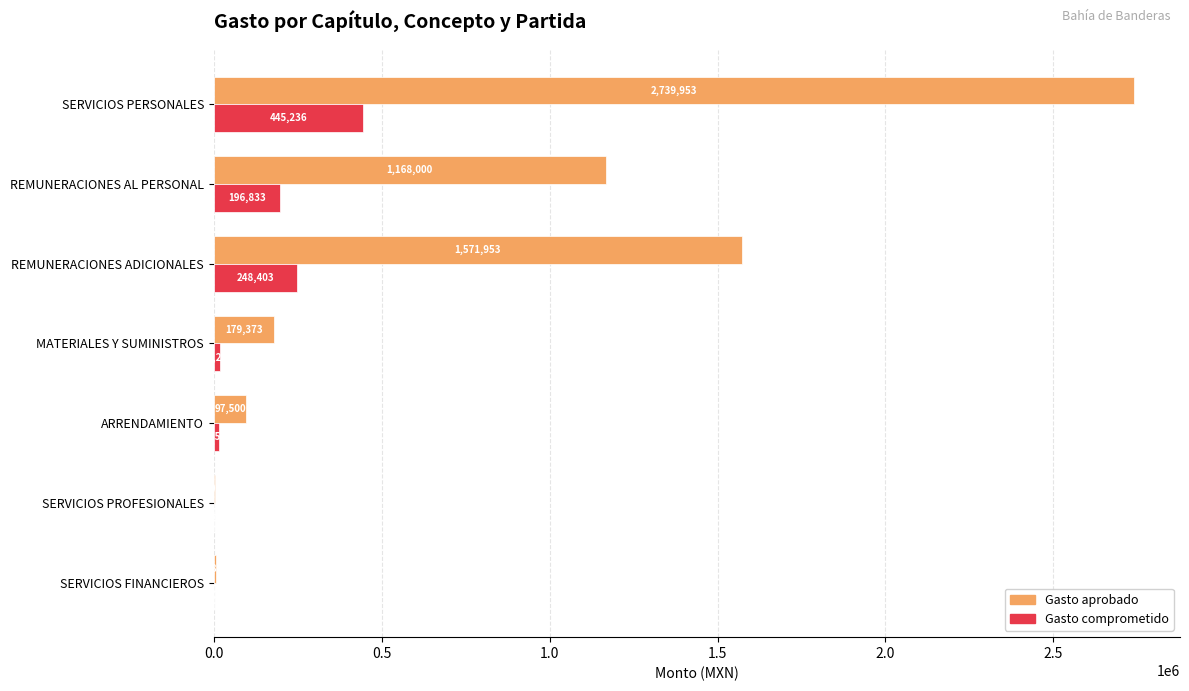

Count the number of data series in this chart.

2